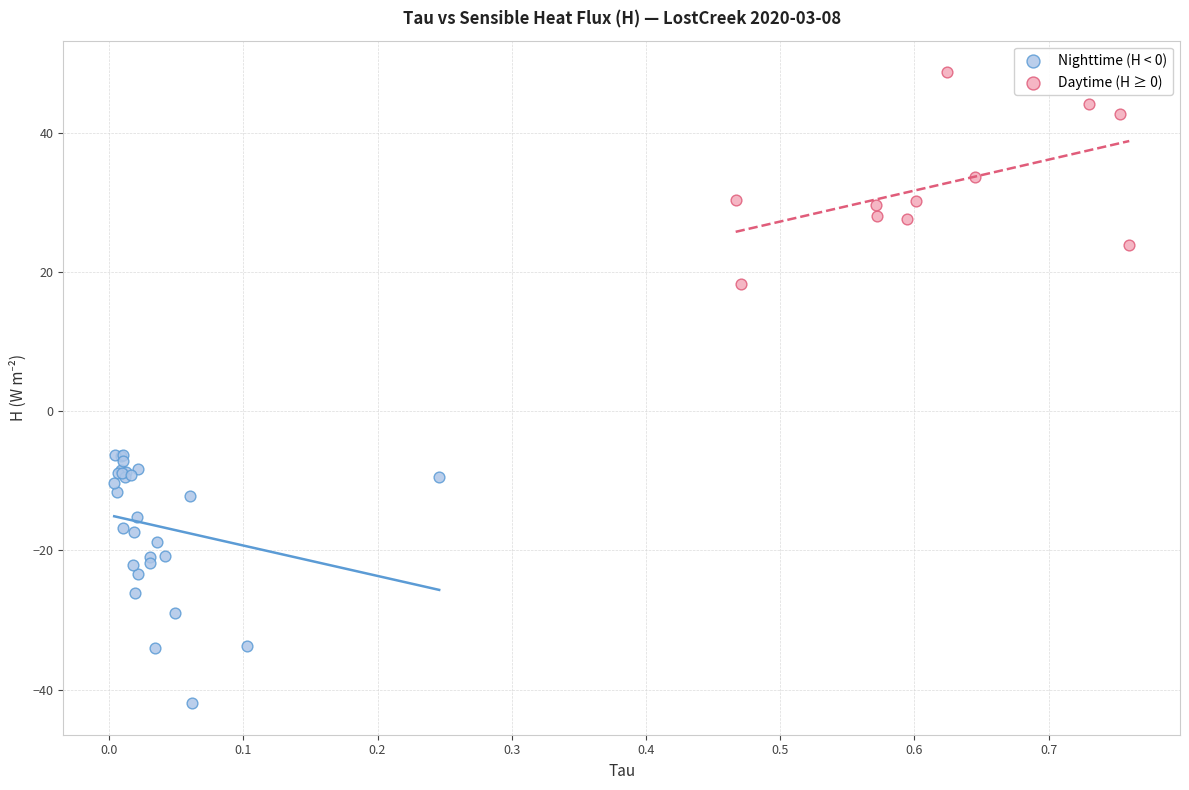

Which series reaches the minimum Y coordinate?

Nighttime (H < 0)